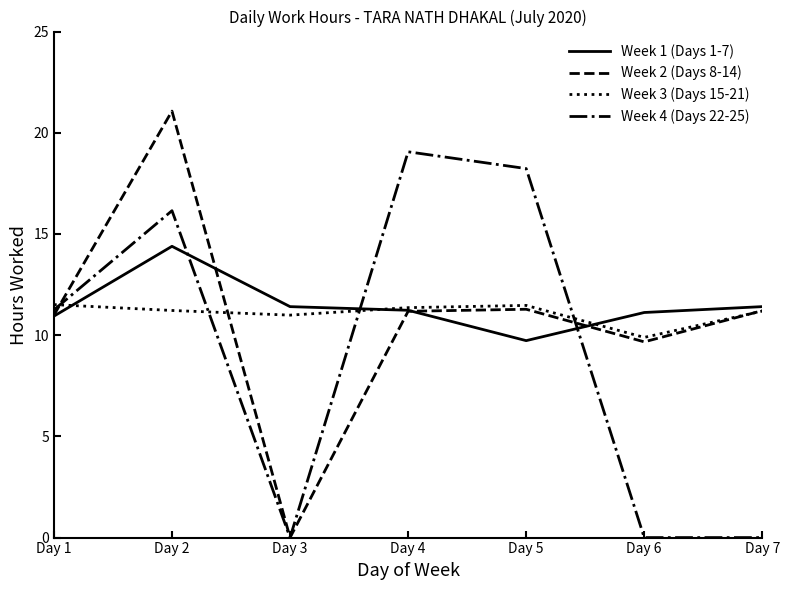

How many values in the Week 4 (Days 22-25) series exceed 11?

4